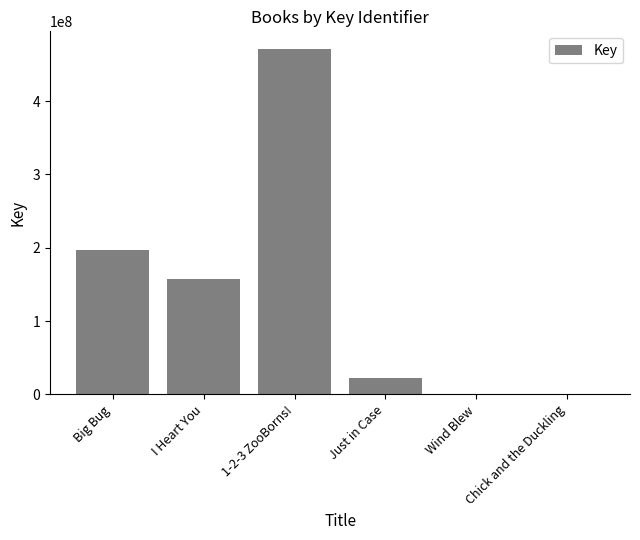

How many distinct data groups are displayed?

1